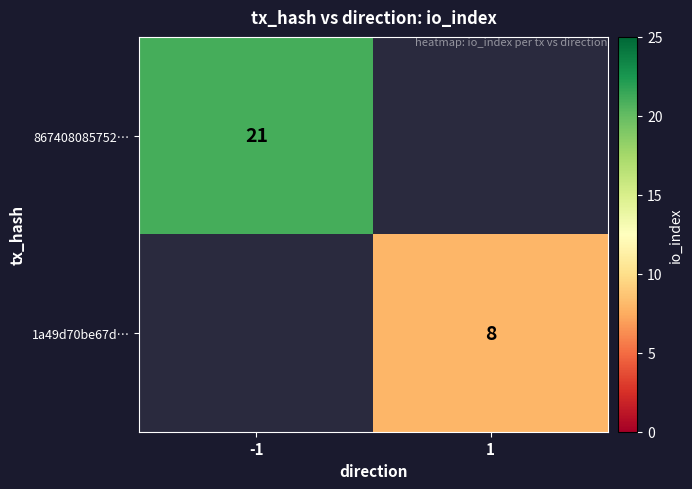

The value of 1a49d70be67d… at 1 is 11.5. True or false?

False